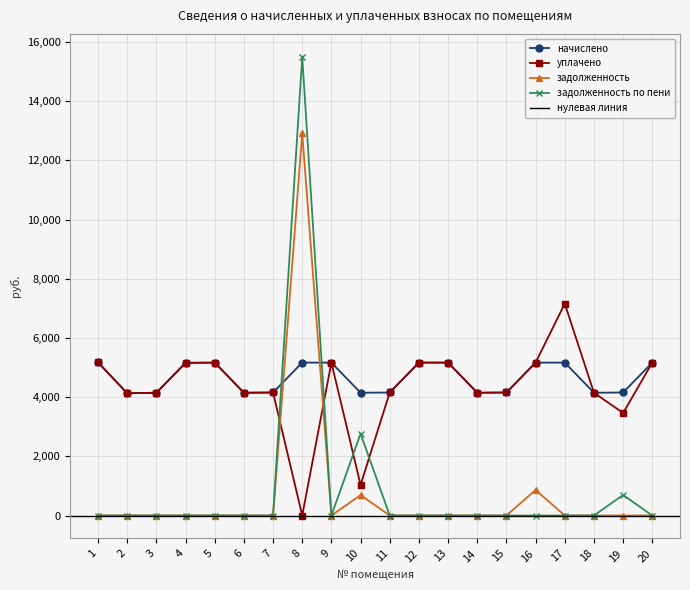

What is the total value across all series at 7?

8313.1